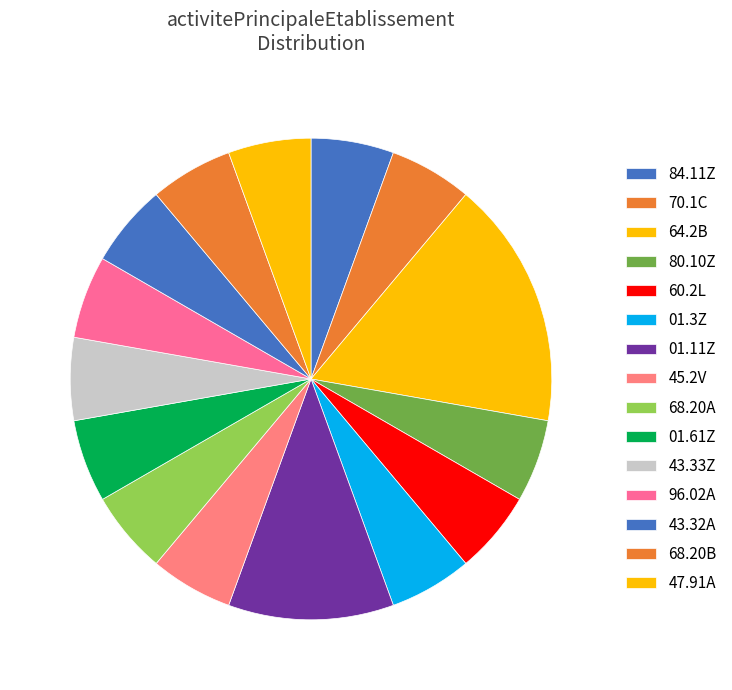

Which slice is the largest?

64.2B